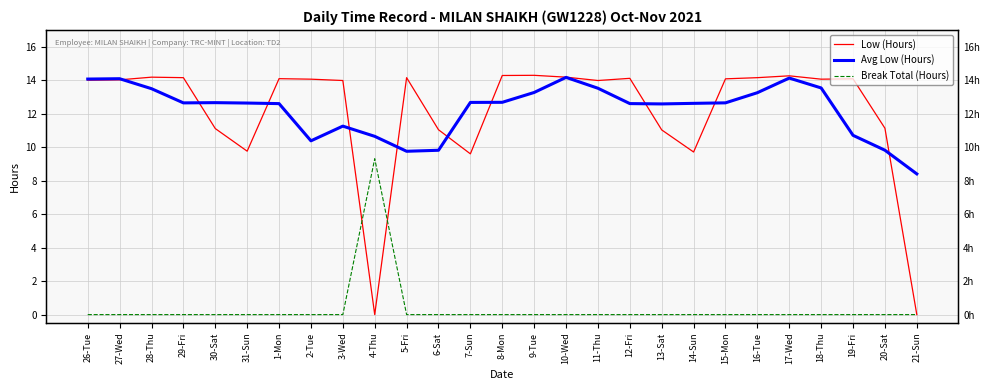

At which category is the sum across all series the highest?

17-Wed